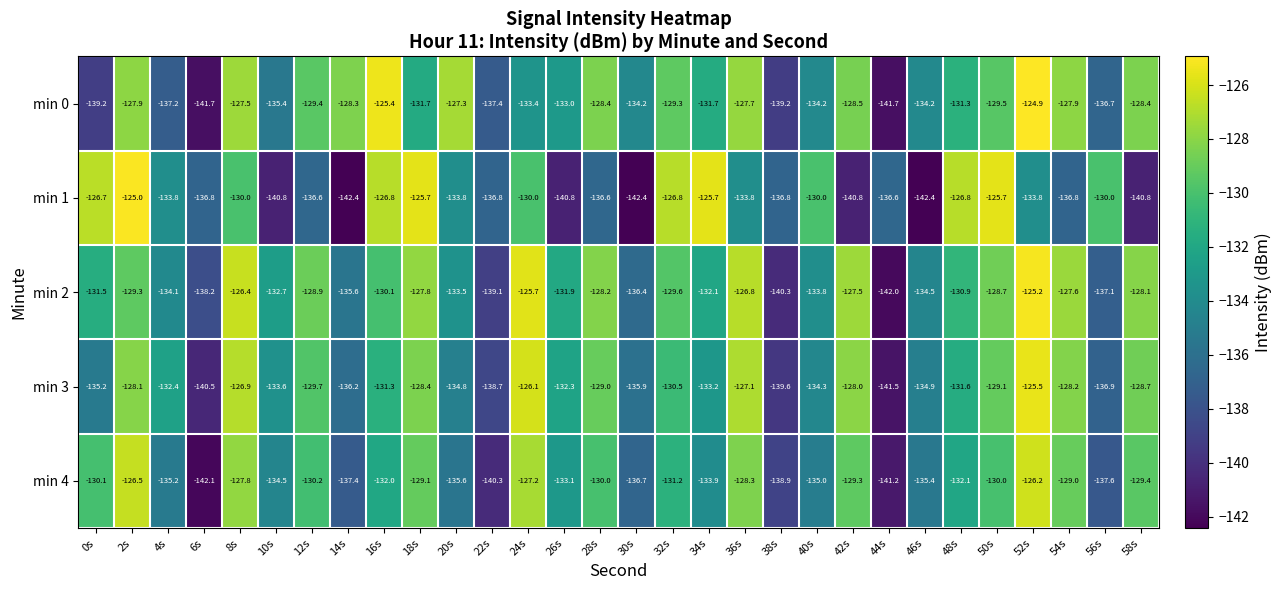

What is the approximate value of min 1 at 48s?

-126.8